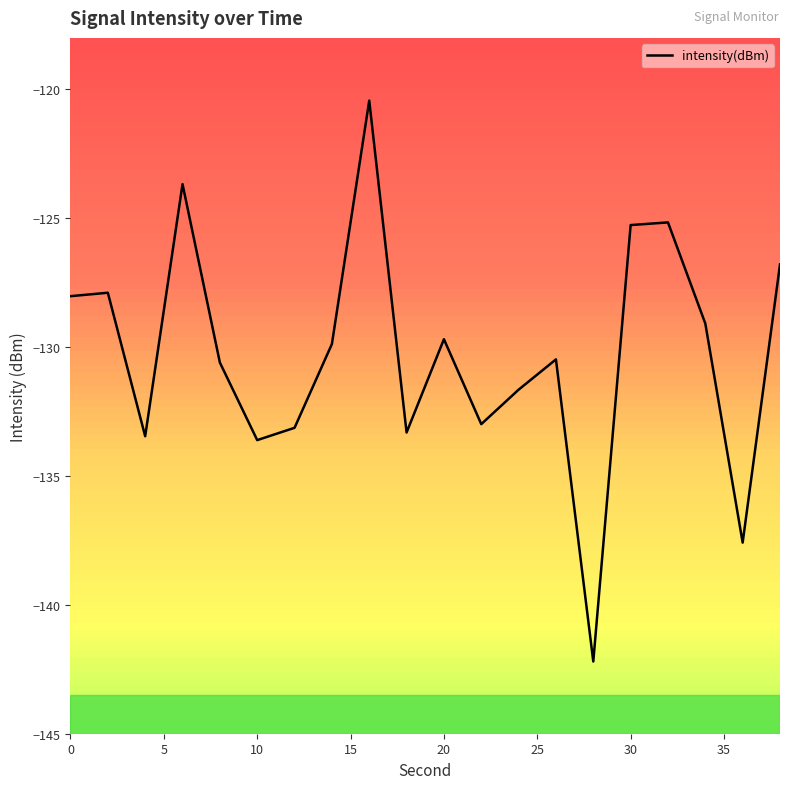

What is the smallest value displayed?

-142.2